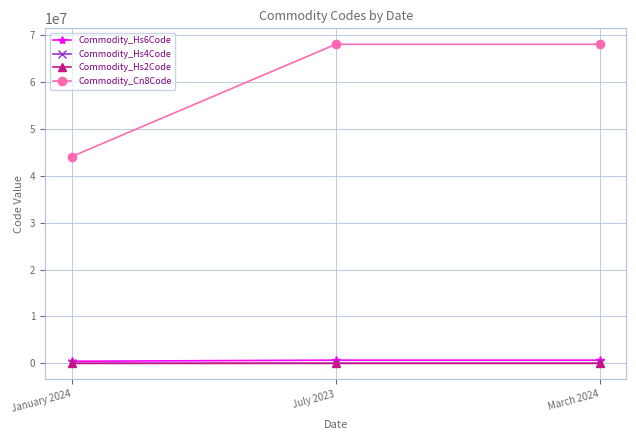

How many data points does each series have?

3